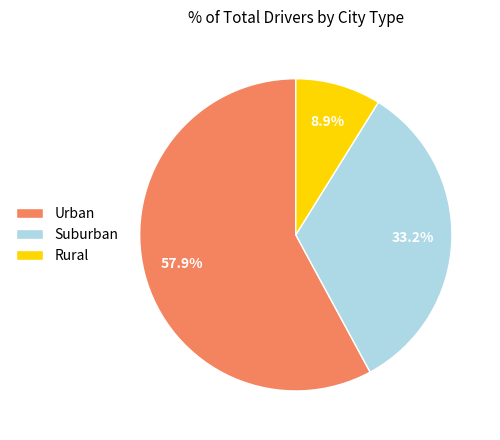

Which category has the biggest portion of the pie?

Urban